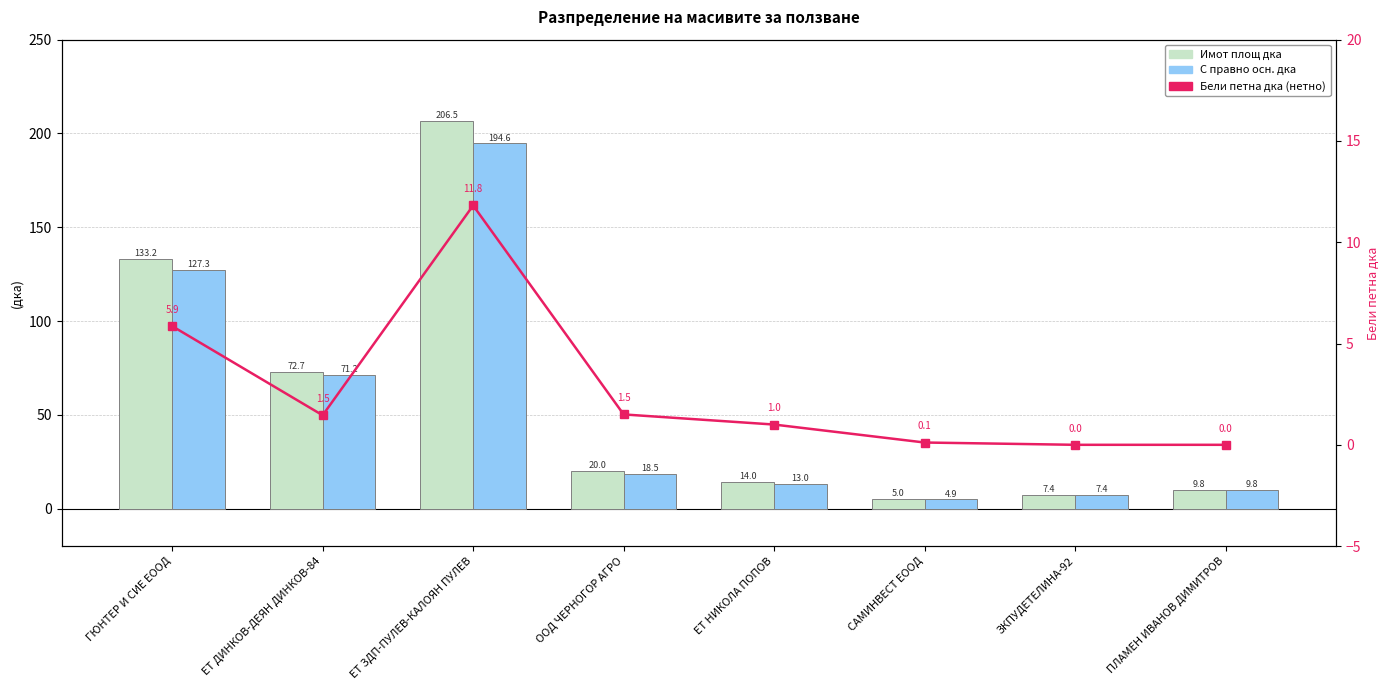

How many data points in Бели петна дка are less than 1?

3